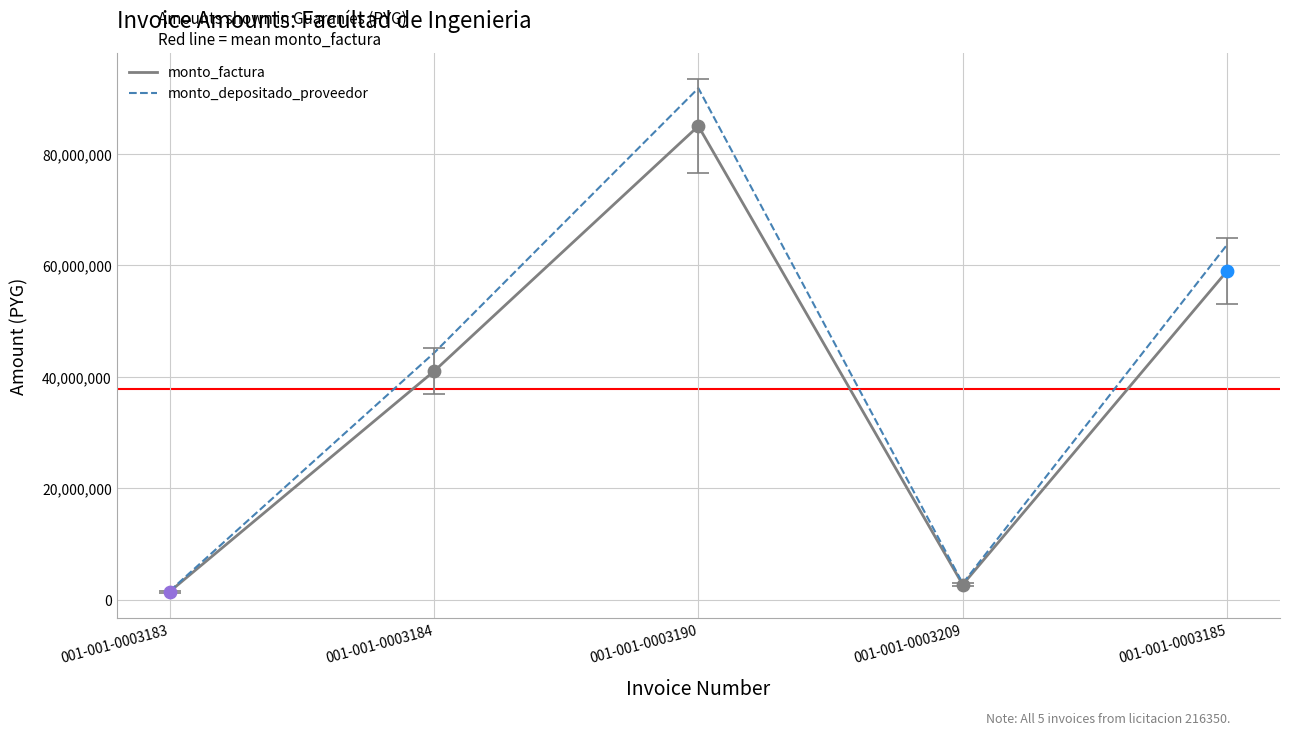

Which series has the widest spread of values?

monto_depositado_proveedor